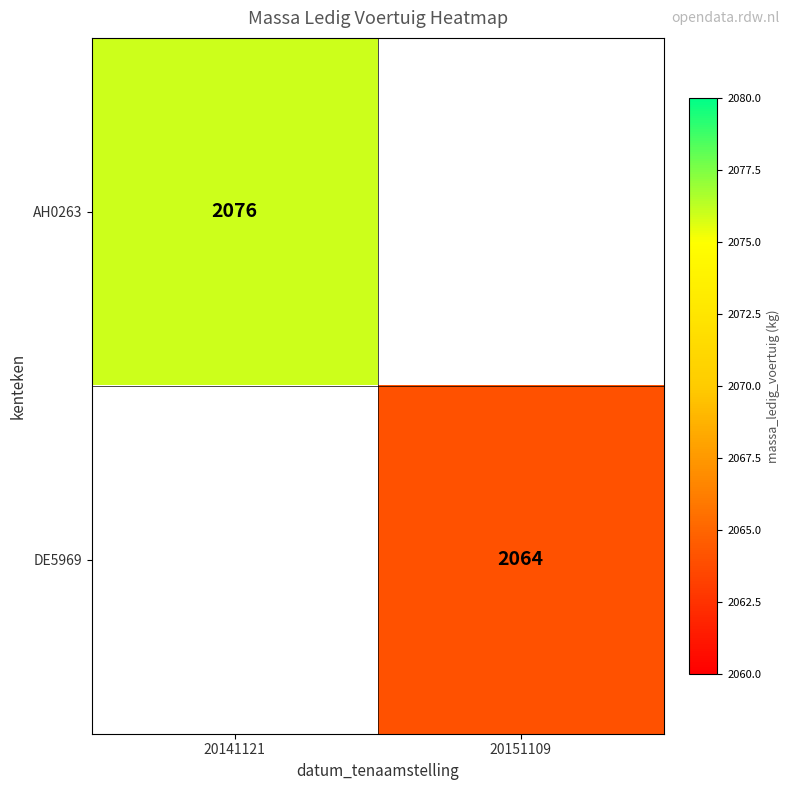

The value of AH0263 at 20141121 is 2076. True or false?

True